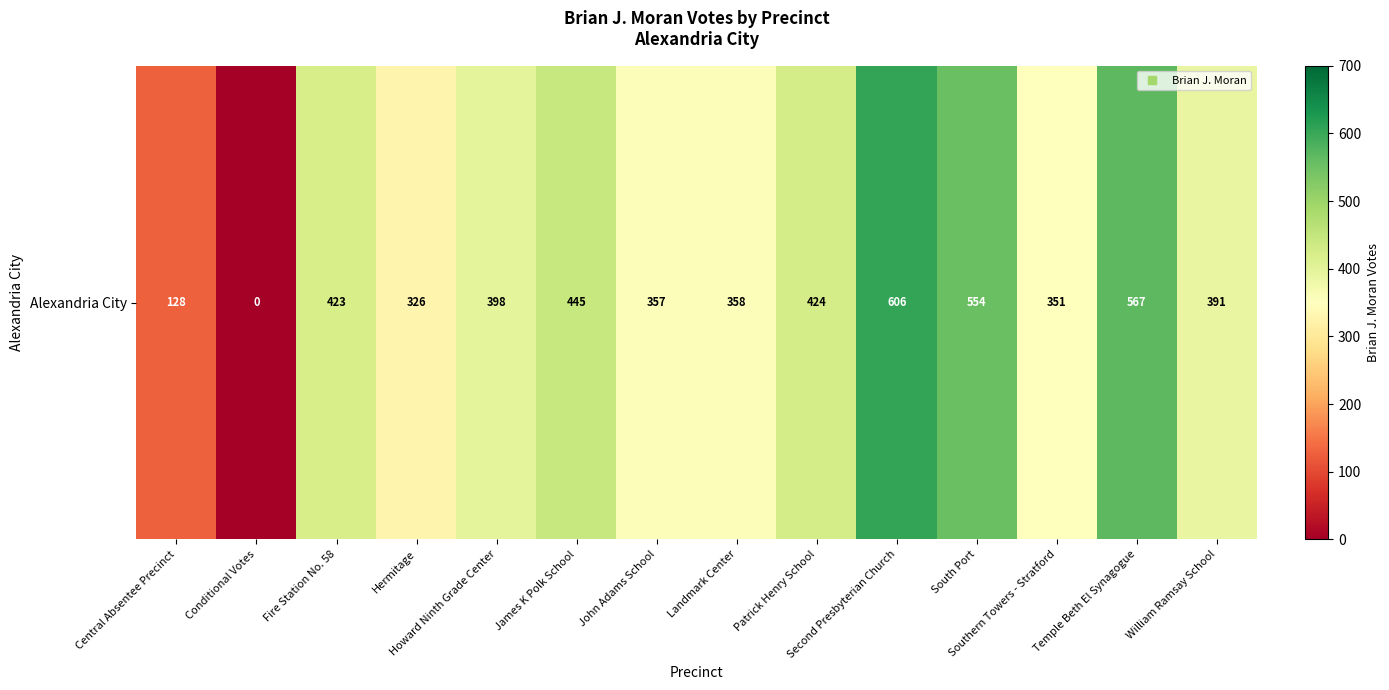

What is the change in value from Hermitage to Landmark Center?

+32